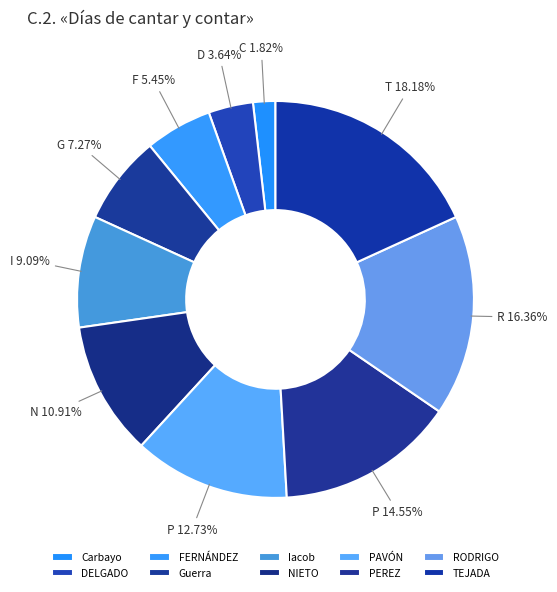

To the nearest percent, what portion does PEREZ represent?

15%